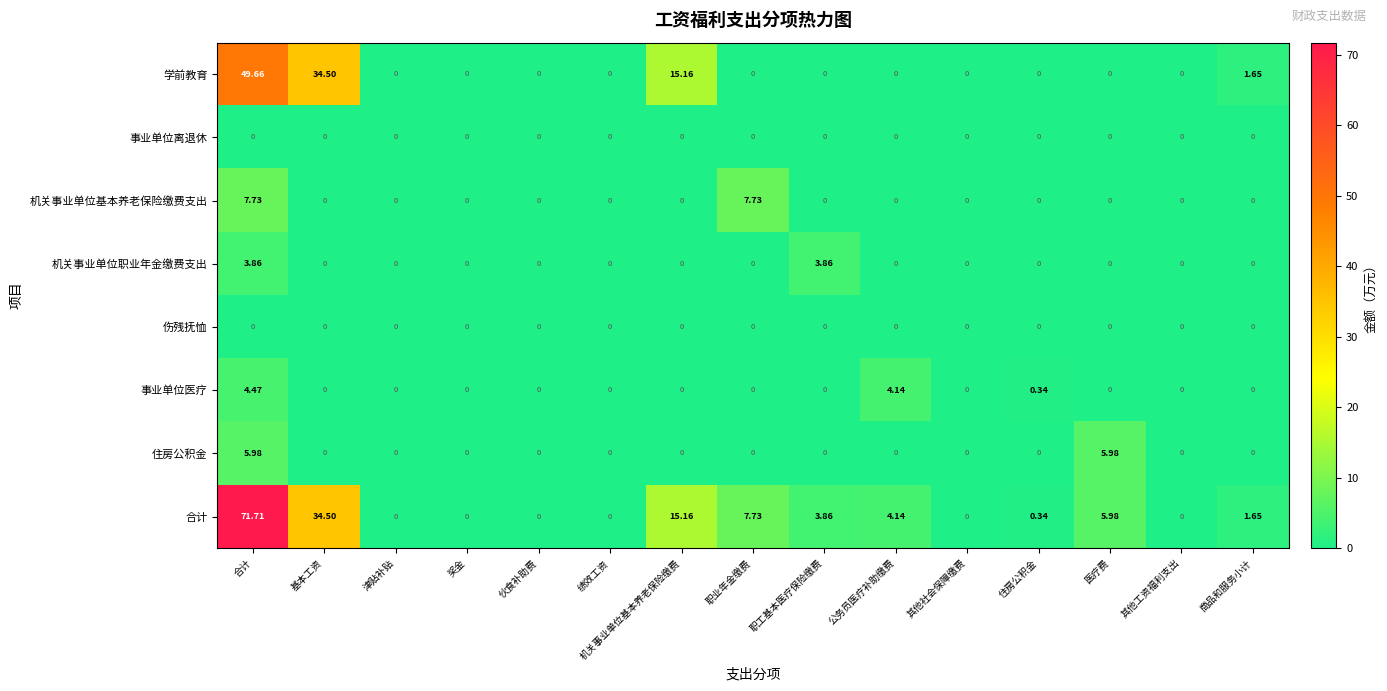

How many values in the 机关事业单位职业年金缴费支出 series exceed 0?

2